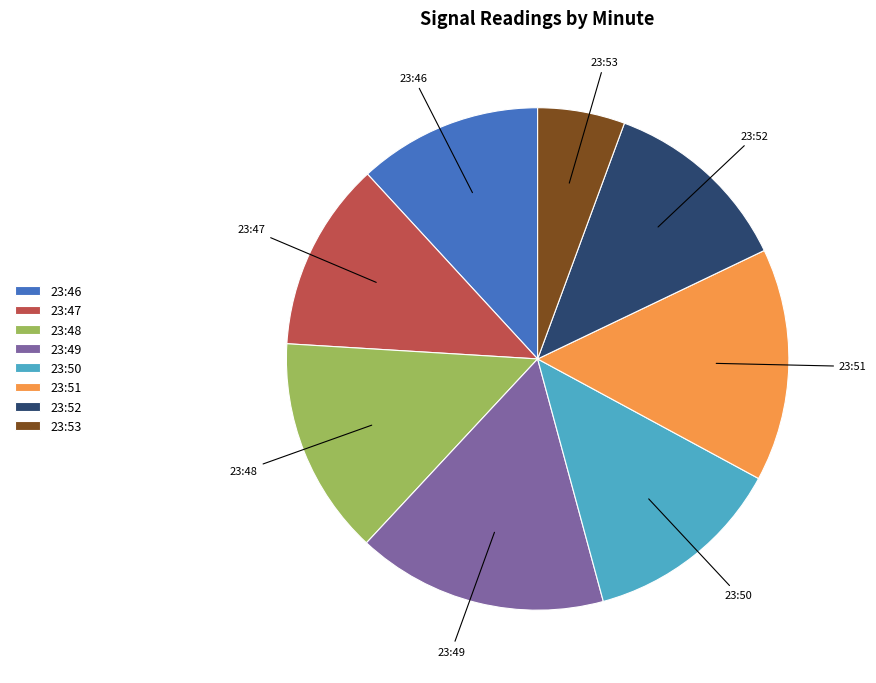

Does 23:46 represent more than half of the total?

No